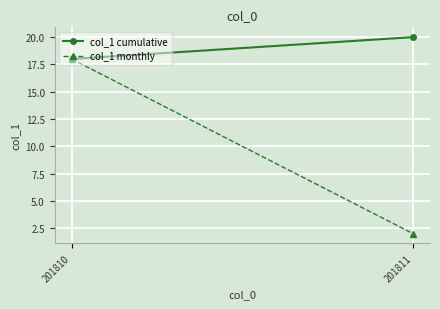

What are all the series names shown in the legend?

col_1 cumulative, col_1 monthly